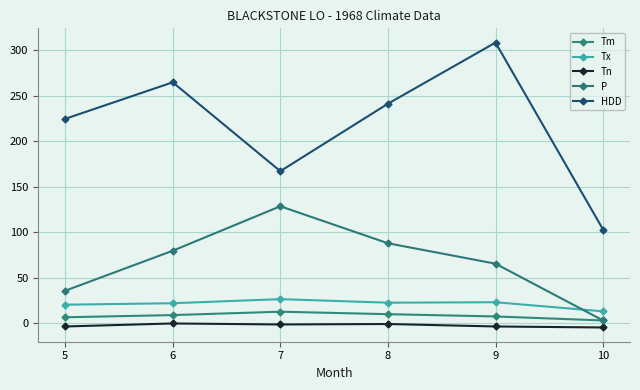

In HDD, how many points are higher than both neighbors (excluding endpoints)?

2